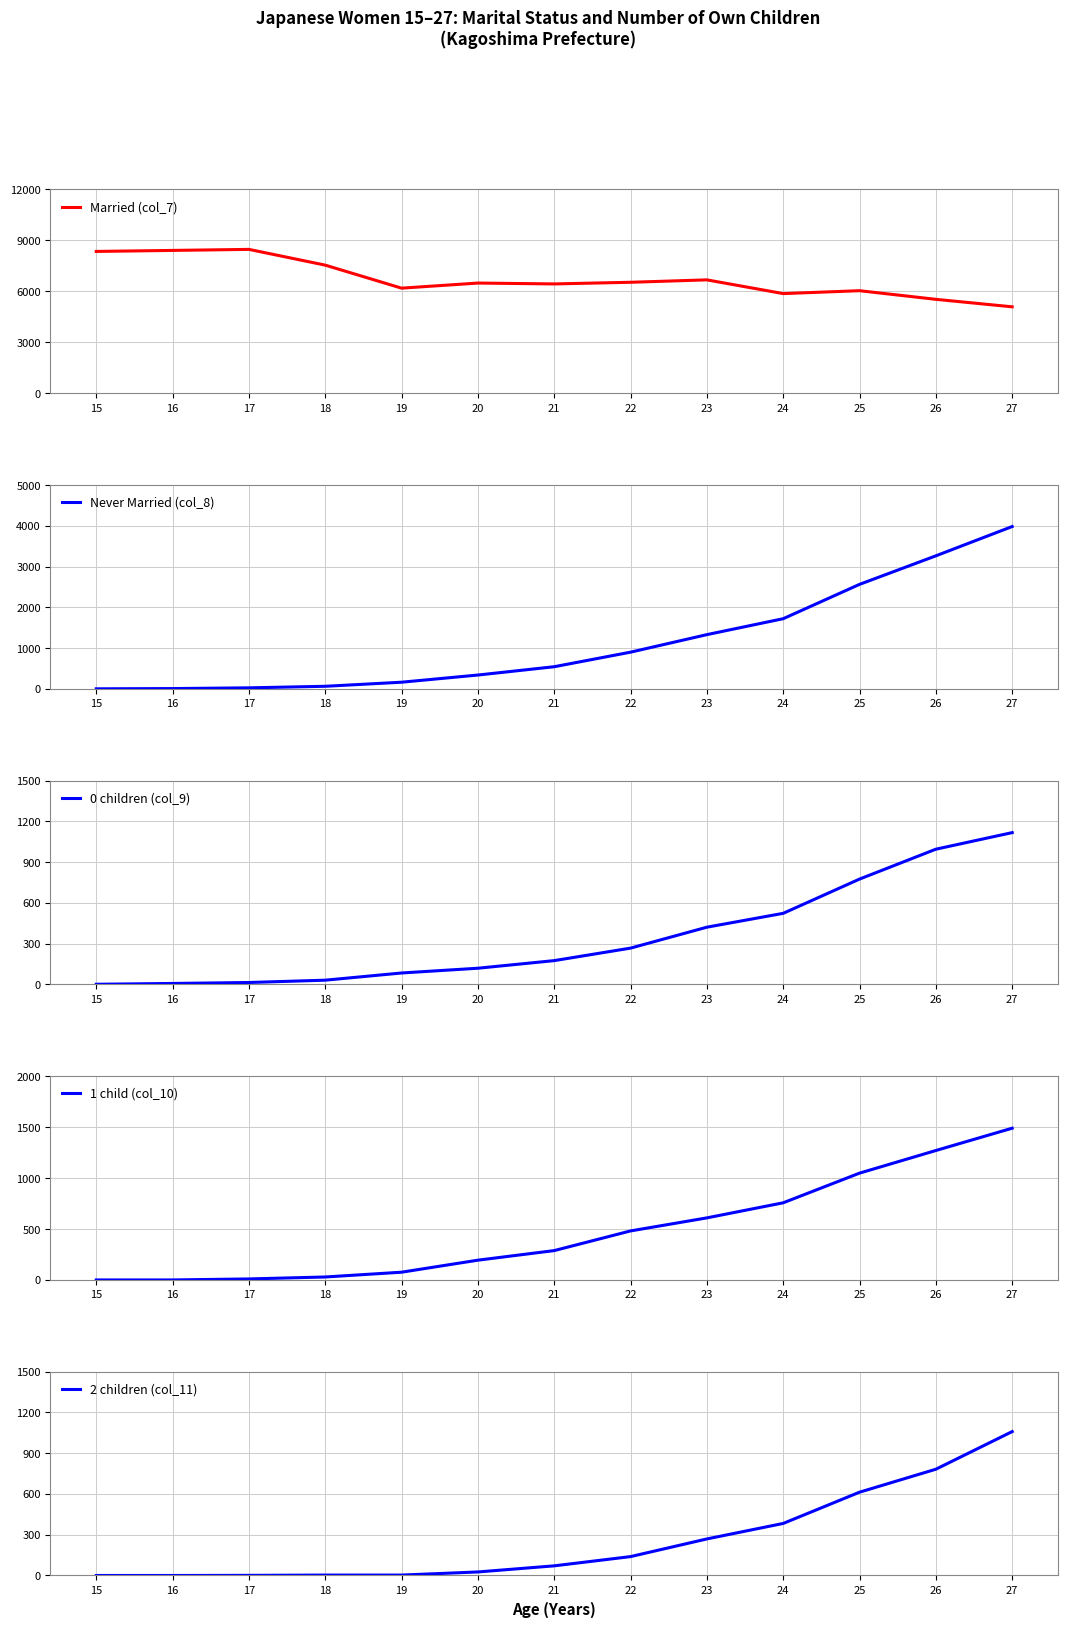

True or false: 1 child (col_10) and 2 children (col_11) cross at least once.

False